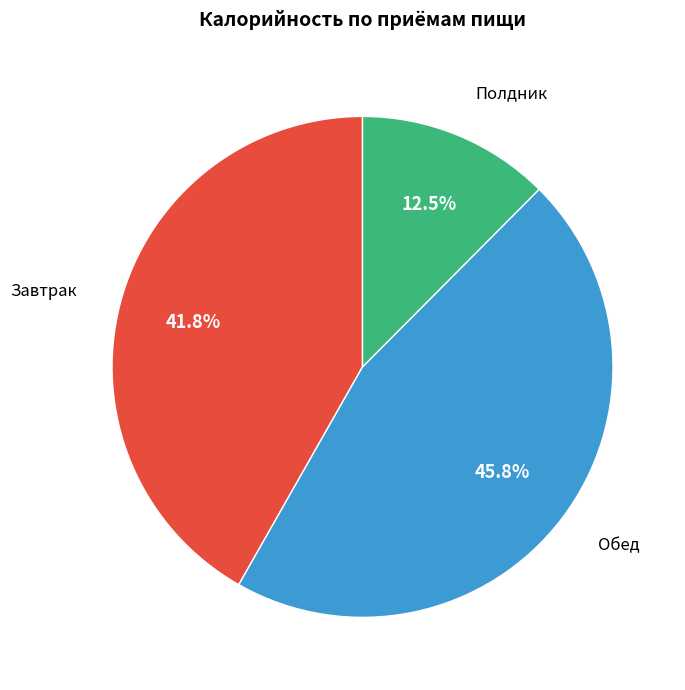

Does Завтрак represent more than half of the total?

No